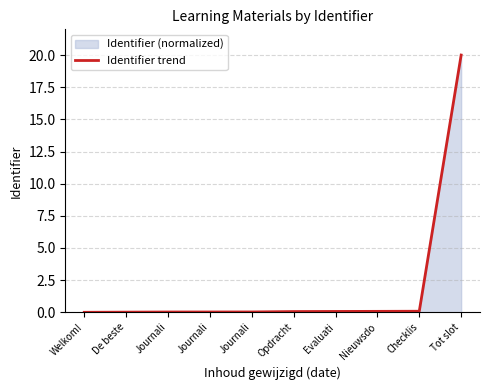

What is the average value?

2.0